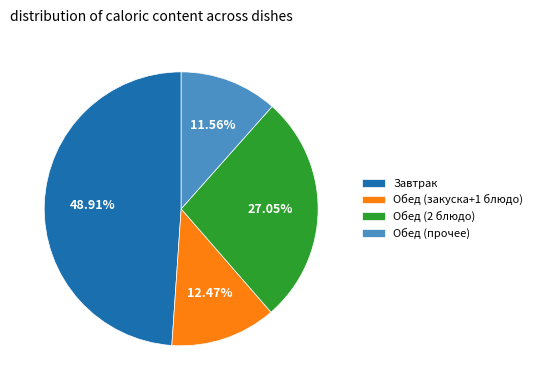

What is the ratio of the value at Обед (2 блюдо) to the value at Обед (закуска+1 блюдо)?

2.2